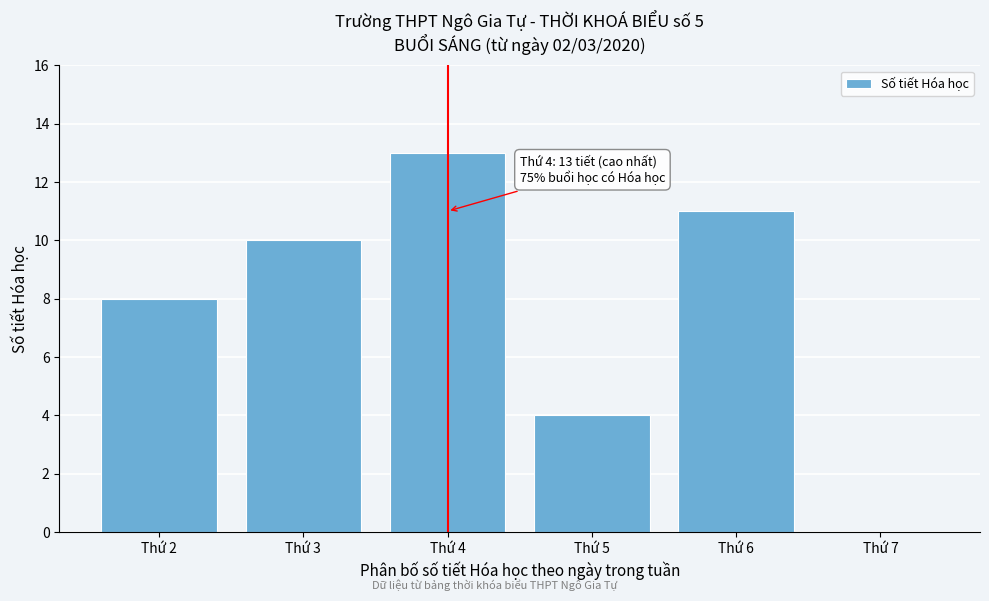

Reading right to left, what are all the values shown in this chart?

Thứ 7=0	Thứ 6=11	Thứ 5=4	Thứ 4=13	Thứ 3=10	Thứ 2=8